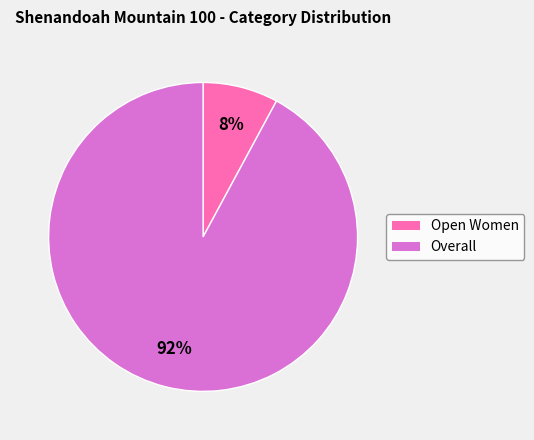

Does Open Women represent more than half of the total?

No